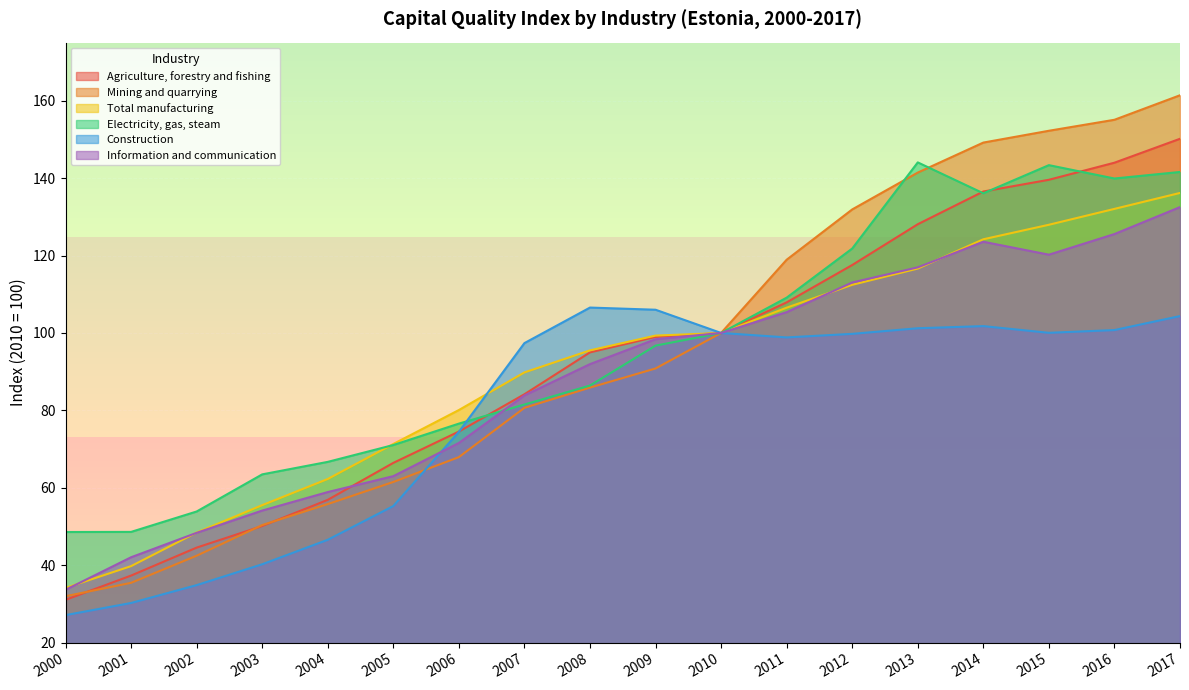

Reading right to left, extract all data points from this chart.

Agriculture, forestry and fishing: 150.2	144.0	139.6	136.5	128.1	117.5	107.9	100.0	99.0	95.0	84.2	74.5	66.4	56.9	50.1	44.5	37.3	31.1
Mining and quarrying: 161.4	155.1	152.2	149.2	141.4	131.9	118.9	100.0	90.8	85.9	80.7	67.9	61.5	55.8	50.4	42.5	35.5	32.0
Total manufacturing: 136.2	132.1	128.0	124.2	116.6	112.4	106.5	100.0	99.3	95.5	89.8	80.1	71.3	62.3	55.5	48.5	39.8	34.1
Electricity, gas, steam: 141.6	139.9	143.3	136.1	144.1	121.8	109.1	100.0	96.7	86.4	81.5	76.6	71.0	66.7	63.5	53.9	48.6	48.6
Construction: 104.4	100.8	100.0	101.8	101.2	99.8	98.8	100.0	106.0	106.6	97.4	74.5	55.3	46.6	40.2	34.9	30.2	27.1
Information and communication: 132.5	125.5	120.2	123.6	117.0	113.0	105.4	100.0	98.4	92.0	83.9	71.6	63.0	58.9	54.1	48.4	42.1	33.6